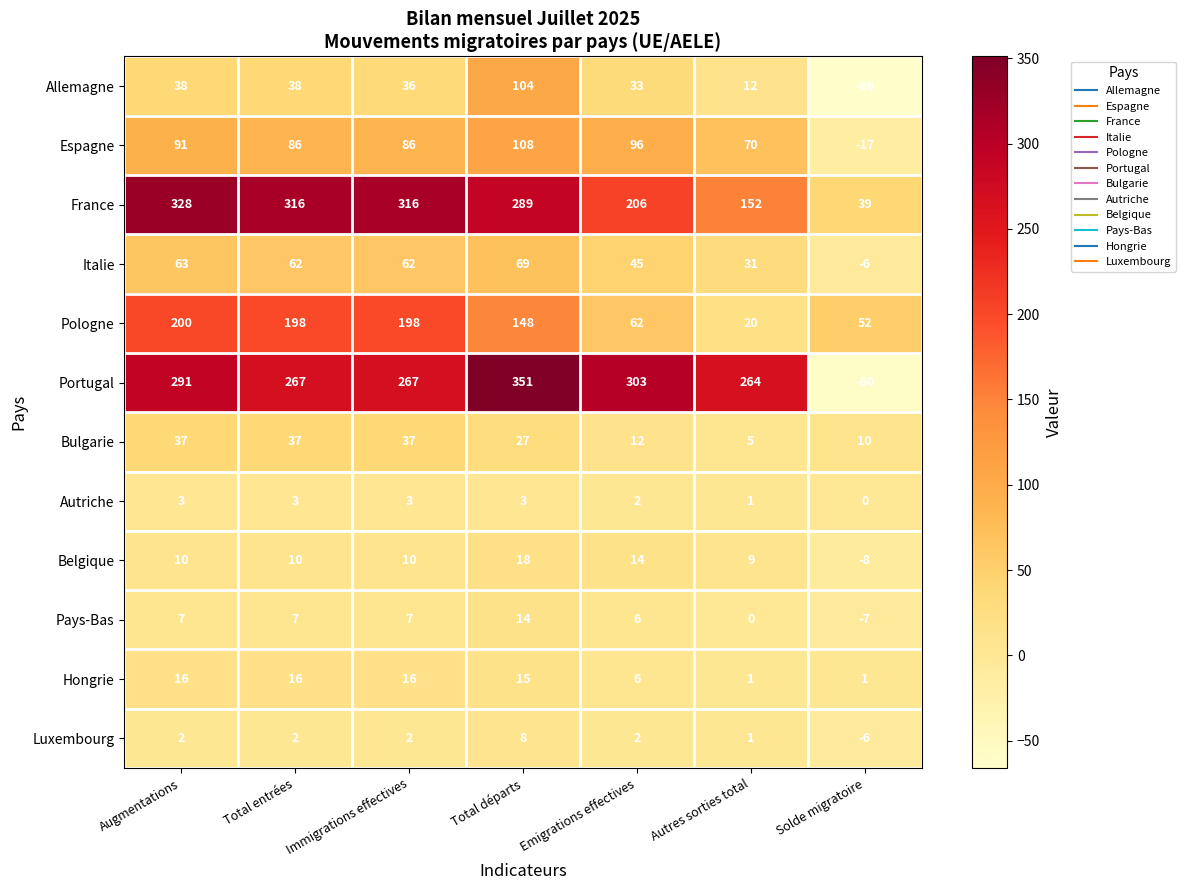

The Bulgarie series shows 3 at Autres sorties total. True or false?

False